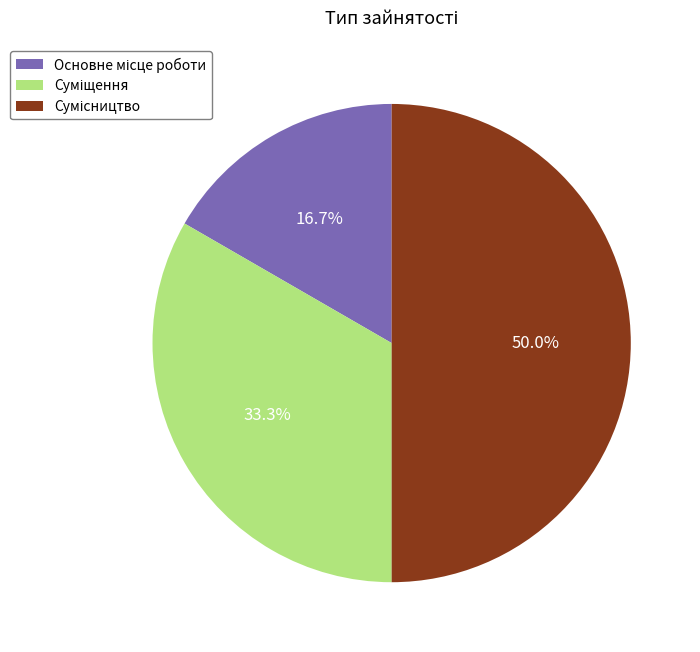

To the nearest percent, what portion does Сумісництво represent?

50%